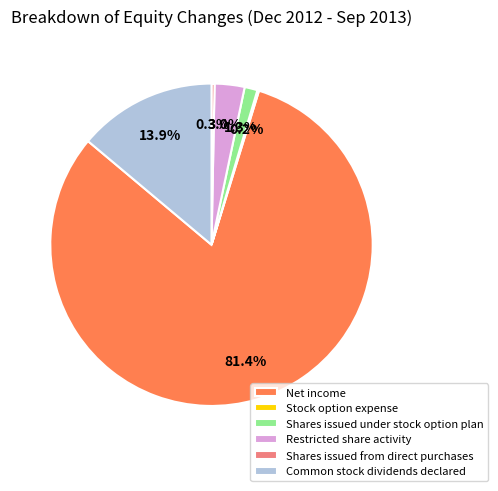

Is Net income the majority of the pie?

Yes